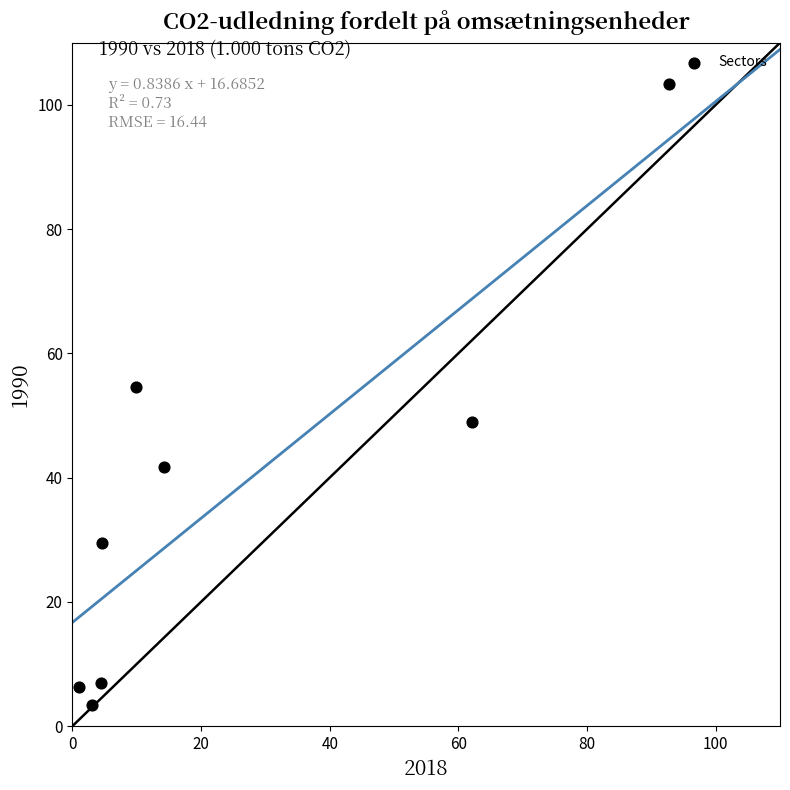

What is the average X value?

24.0